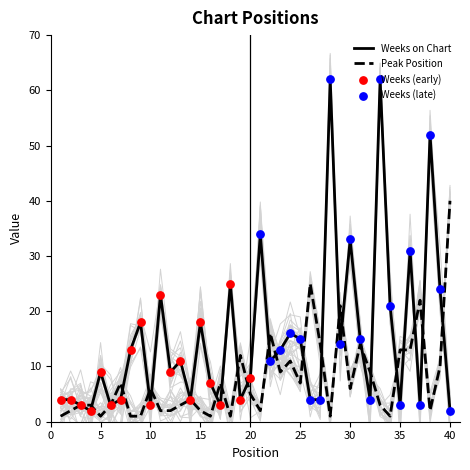

Which series contains the lowest Y value?

Peak Position